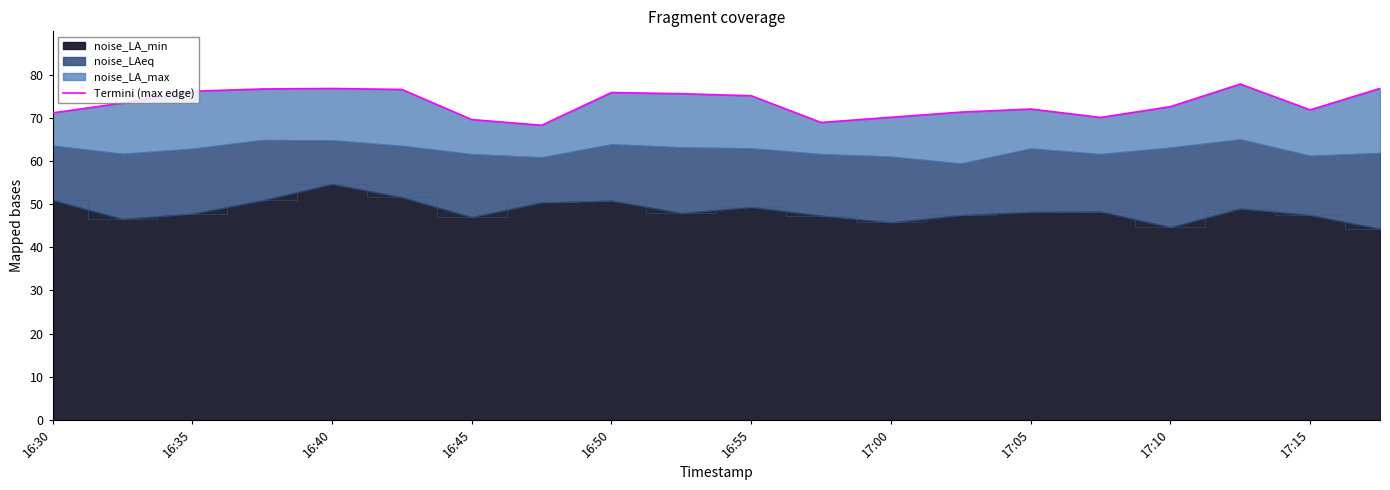

The noise_LA_min series shows 48.2 at 17:05. True or false?

True